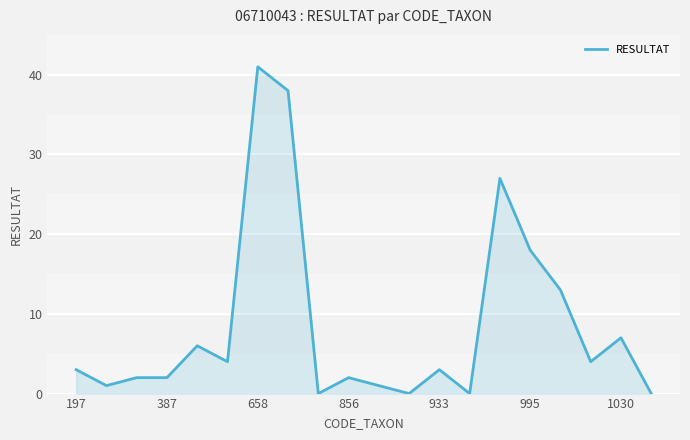

What is the maximum value shown in the chart?

41